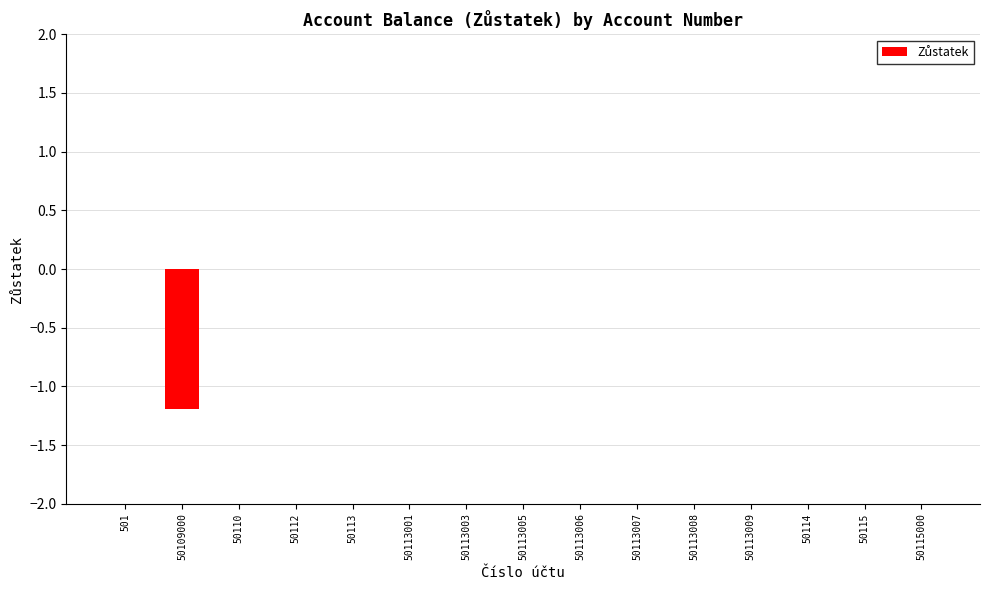

Are the bars grouped side by side (vs. stacked)?

No